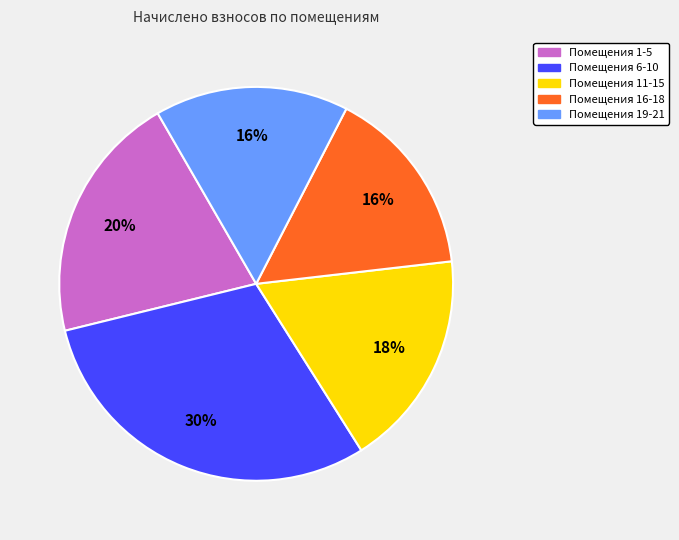

Is there a majority slice in this chart?

No